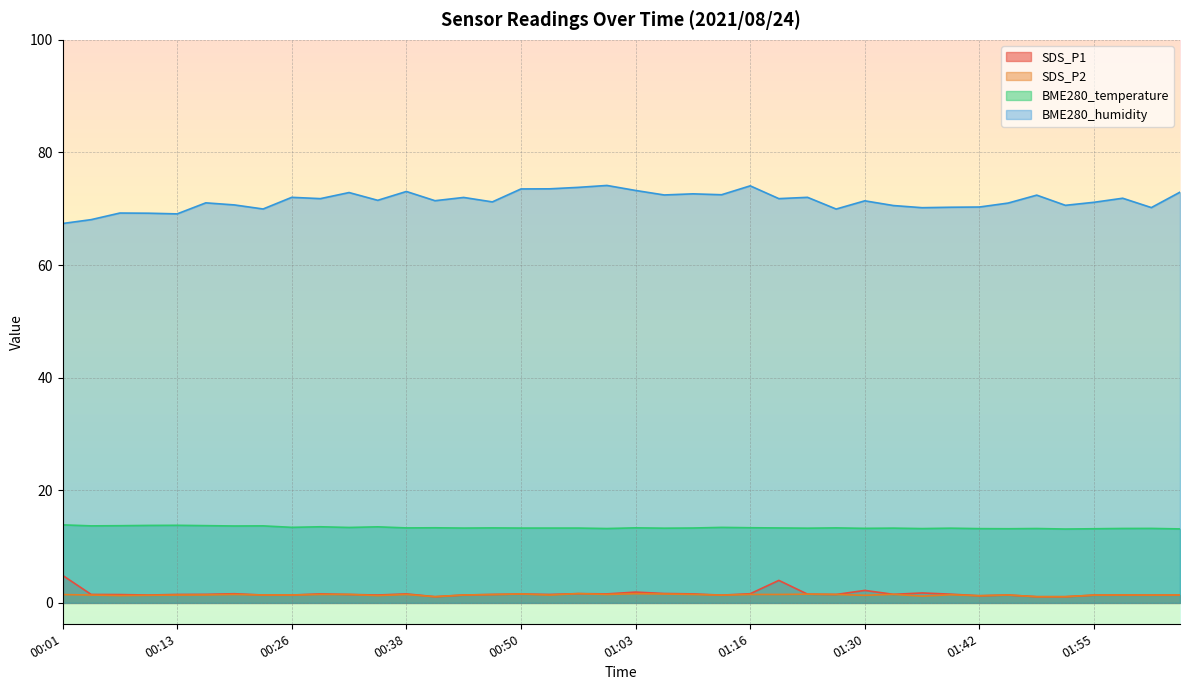

The value of SDS_P2 at 01:26 is 0.7. True or false?

False